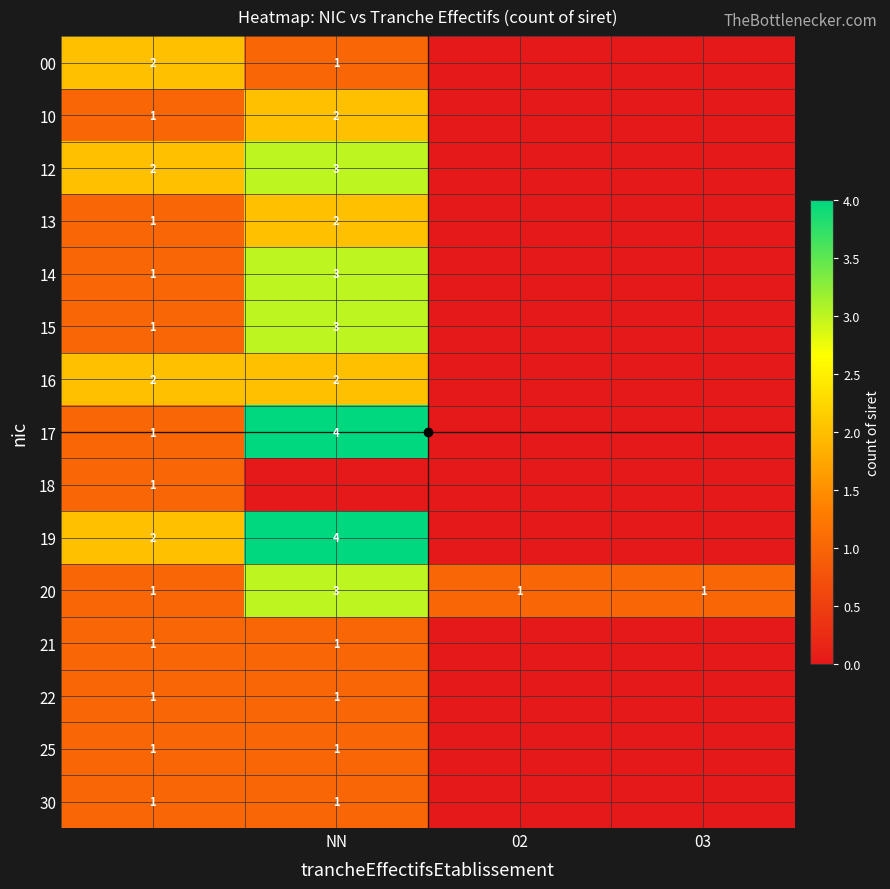

True or false: 25 has a value of 2 at NN.

False